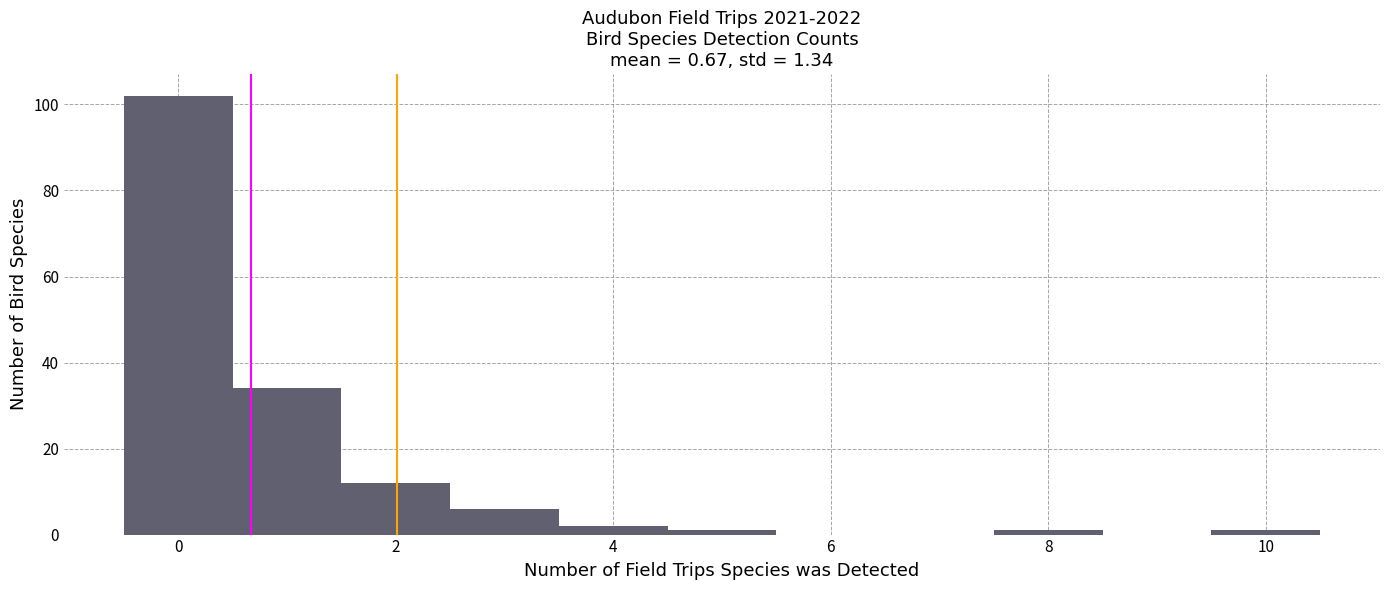

How tall is the bar that spans 3.5 to 4.5 on the x-axis? Neither the bar edges nor the heights are printed on the chart, so give them approximately, as read against the axes.

2